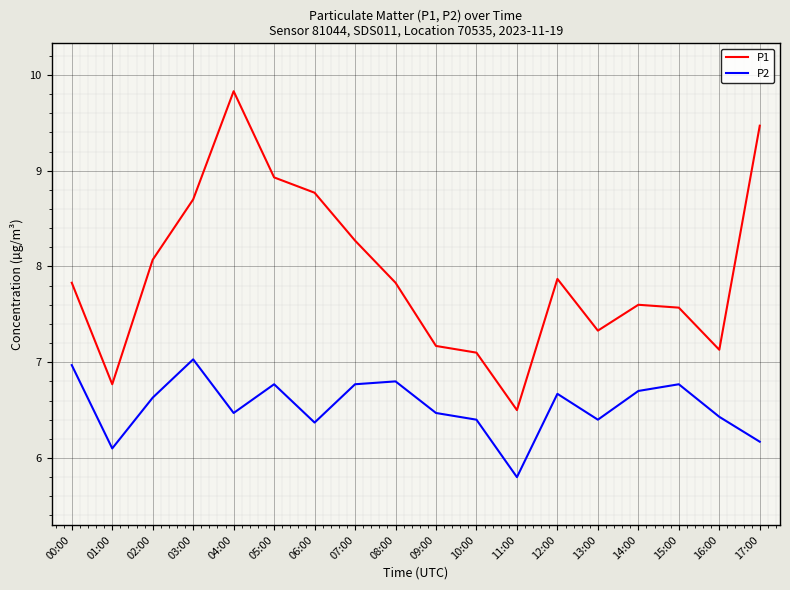

What is the highest value of the P2 series?

7.0